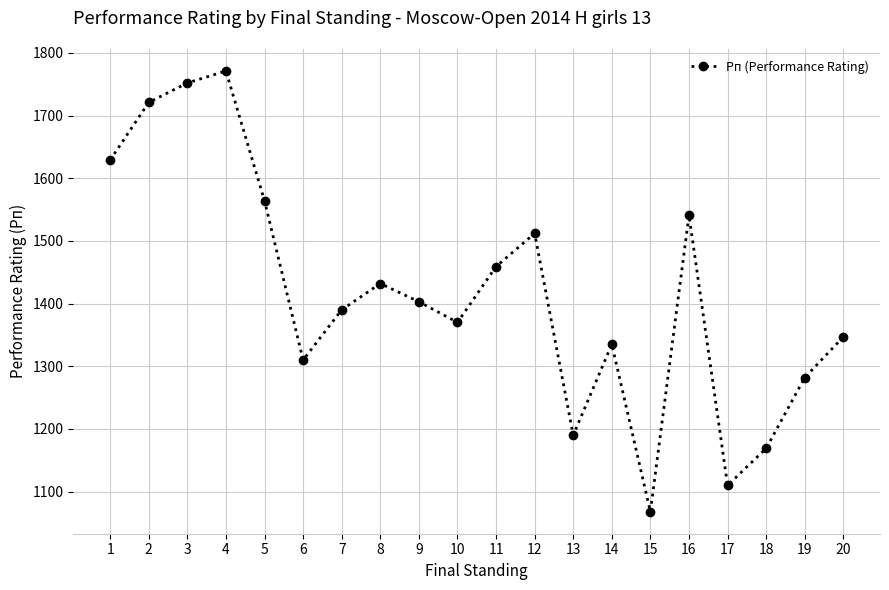

True or false: the data shows 1432 at 8.

True